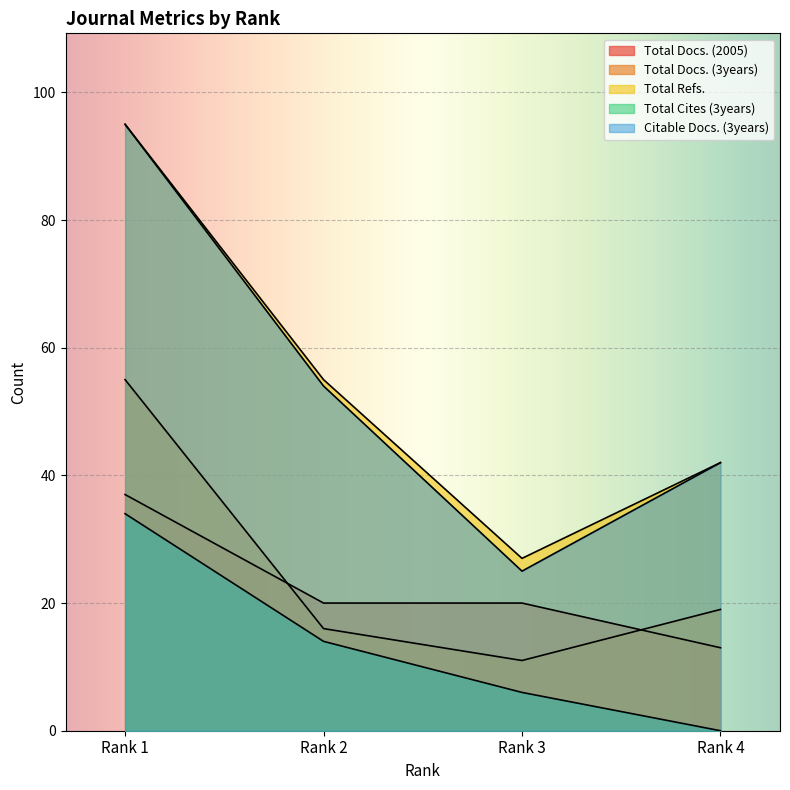

At which label does Total Docs. (2005) first exceed 20?

Rank 1